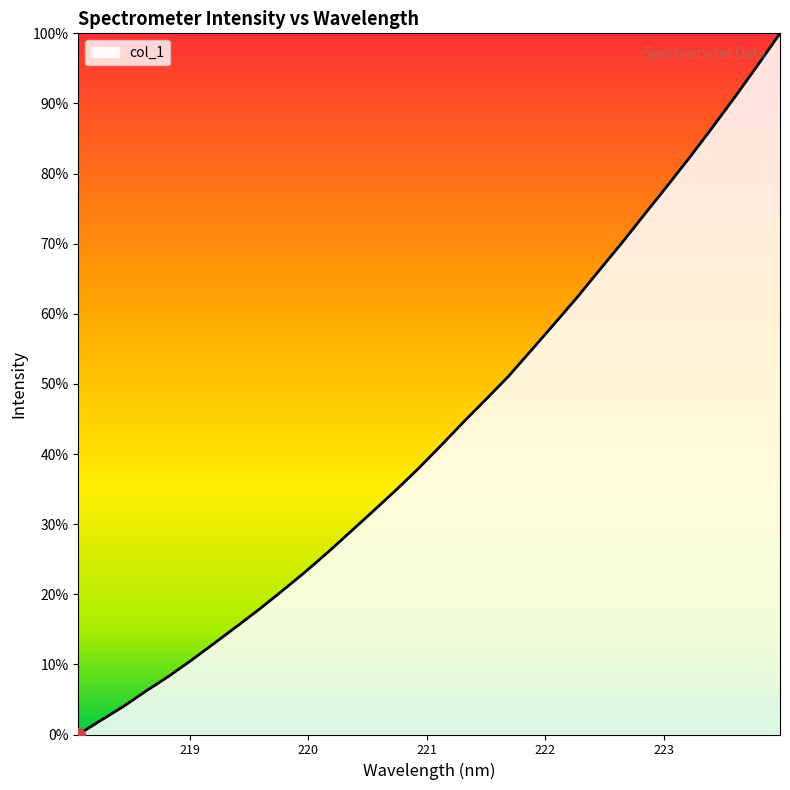

Is this an area chart (filled region under the line)?

Yes